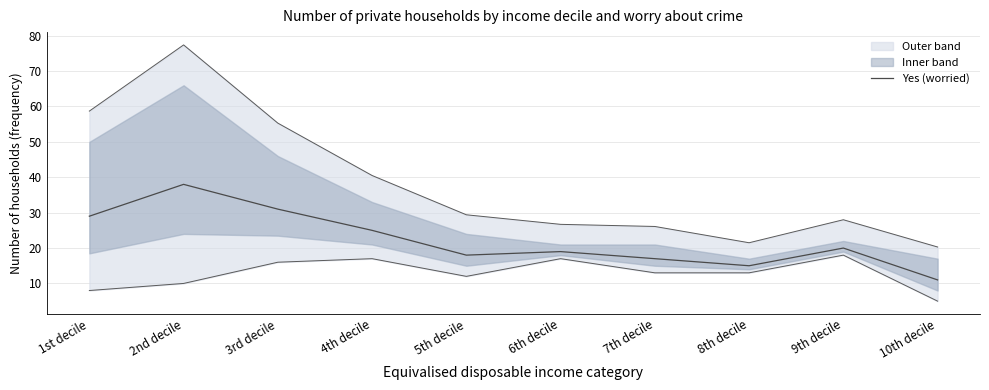

Reading right to left, what are all the values shown in this chart?

11	20	15	17	19	18	25	31	38	29